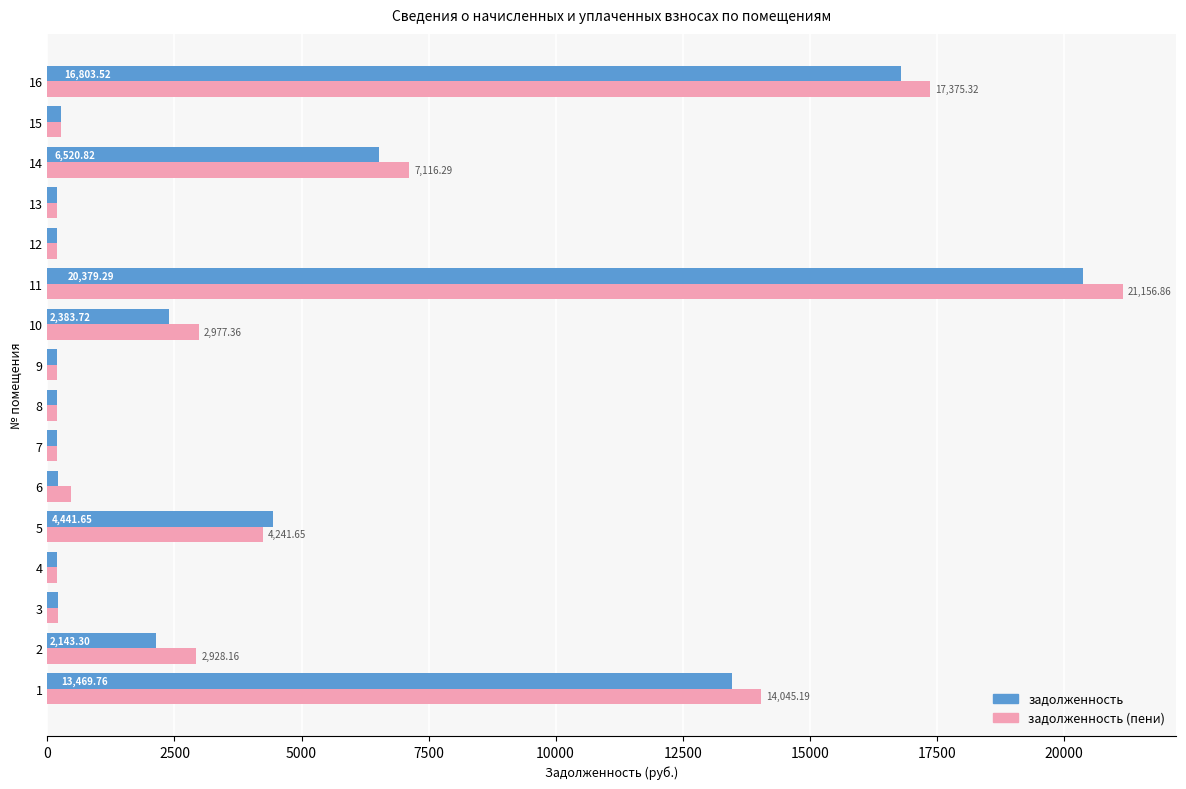

Which series has the largest range (max minus min)?

задолженность (пени)